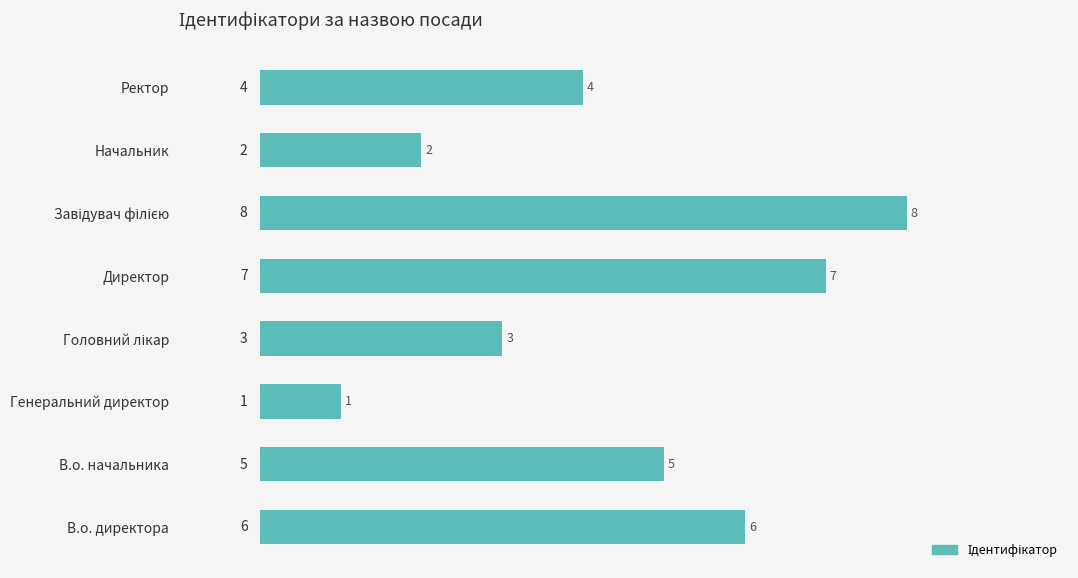

Which has a higher value, Начальник or Ректор?

Ректор